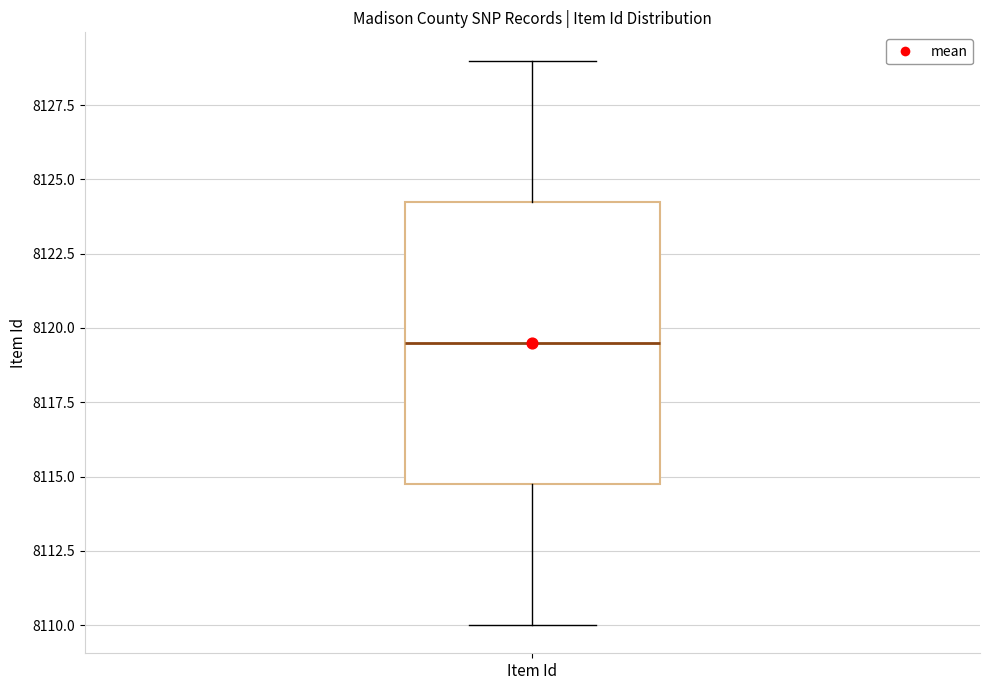

Read this box plot against the y-axis: the position of the median line, the range covered by the box, and the ends of both whiskers. The values are not printed on the chart, so give them approximately, as read against the axis.

median 8119.5, box 8115.0 to 8124.5, whiskers 8110.0 to 8129.0